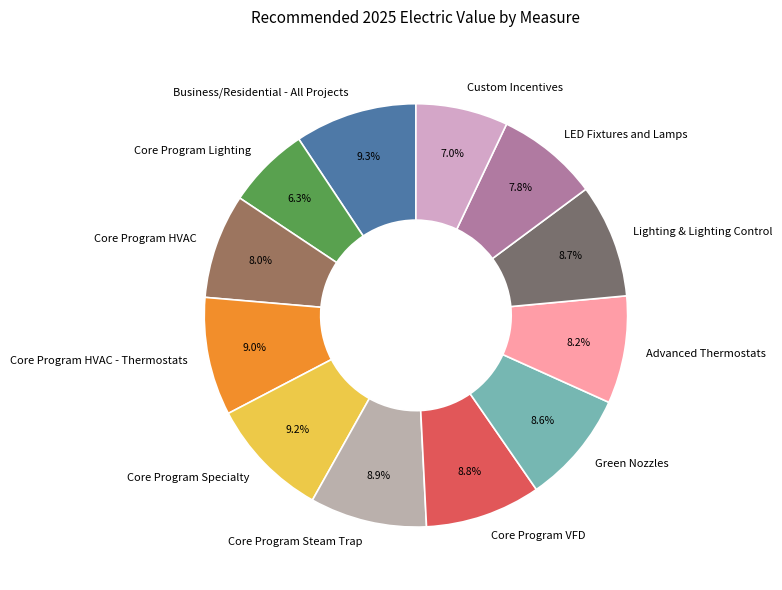

True or false: Custom Incentives accounts for 1% of the total.

False